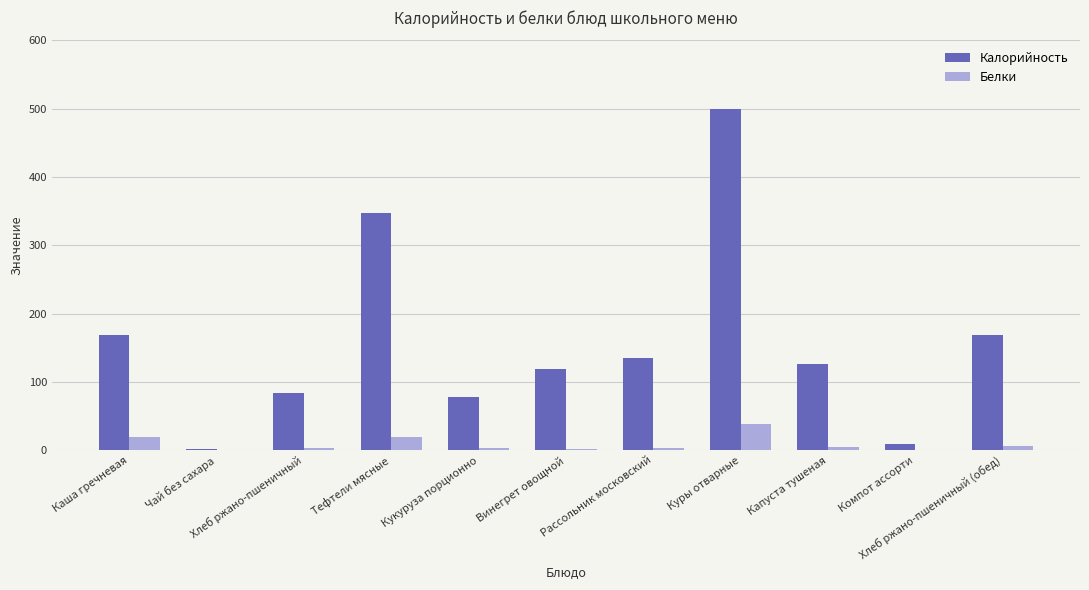

Does the chart contain stacked bars?

No